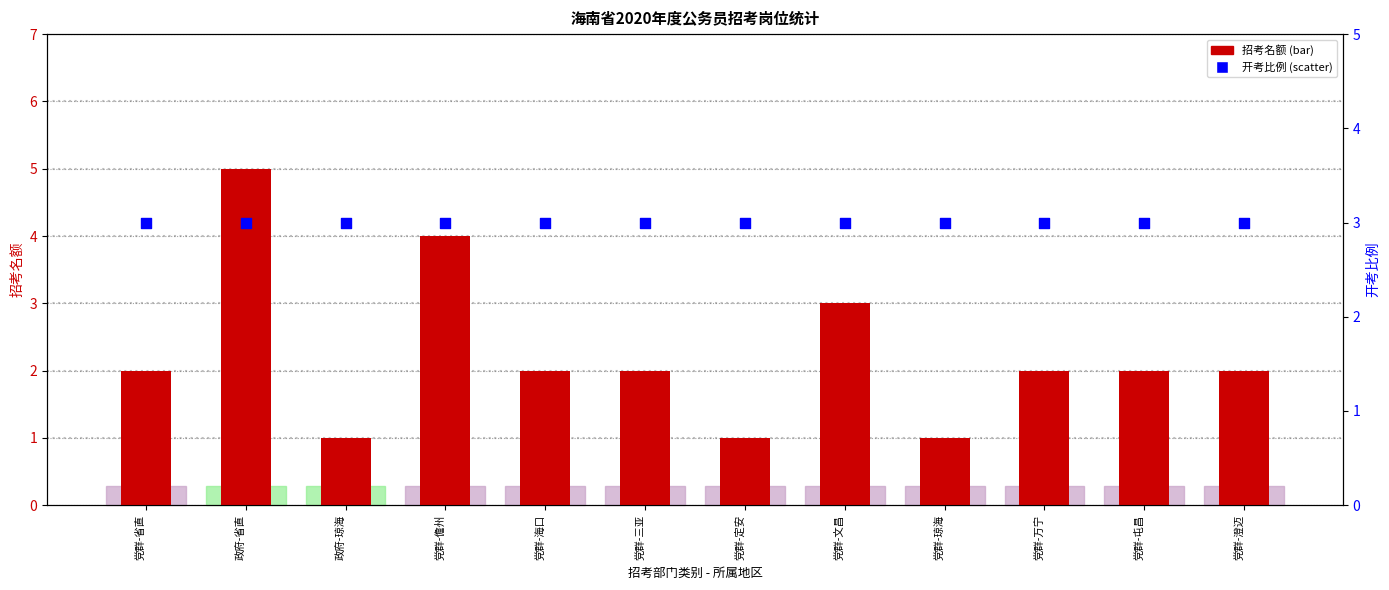

Is the value of 开考比例 at 政府-省直 greater than the value of 招考名额 at 党群-屯昌?

Yes